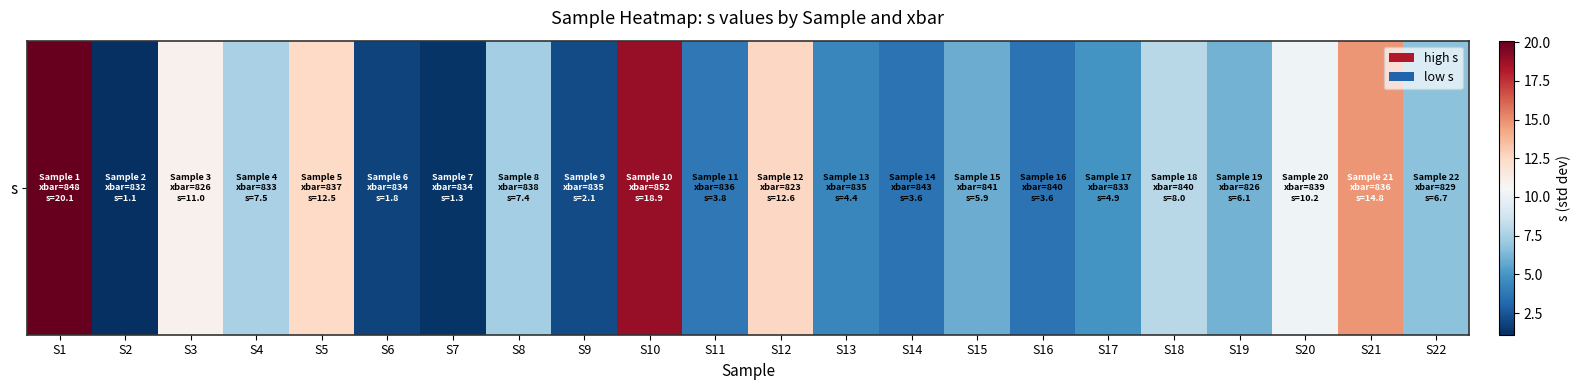

List the labels in order of value, largest first.

S1, S10, S21, S12, S5, S3, S20, S18, S4, S8, S22, S19, S15, S17, S13, S11, S14, S16, S9, S6, S7, S2